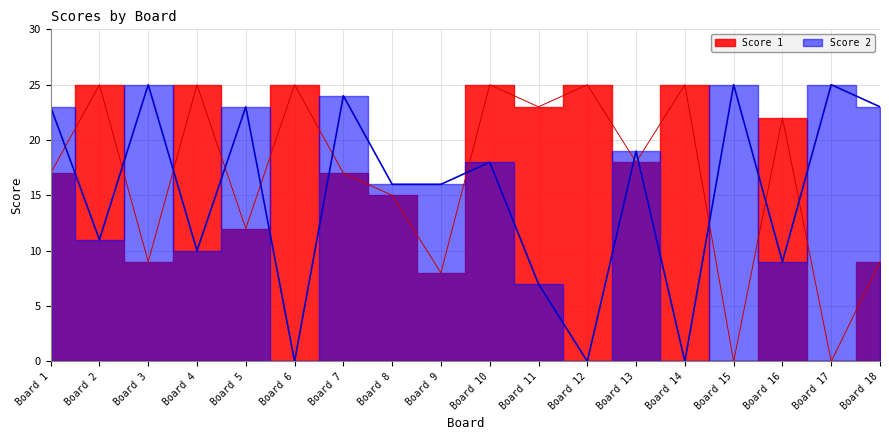

True or false: Score 1 and Score 2 intersect in this chart.

True